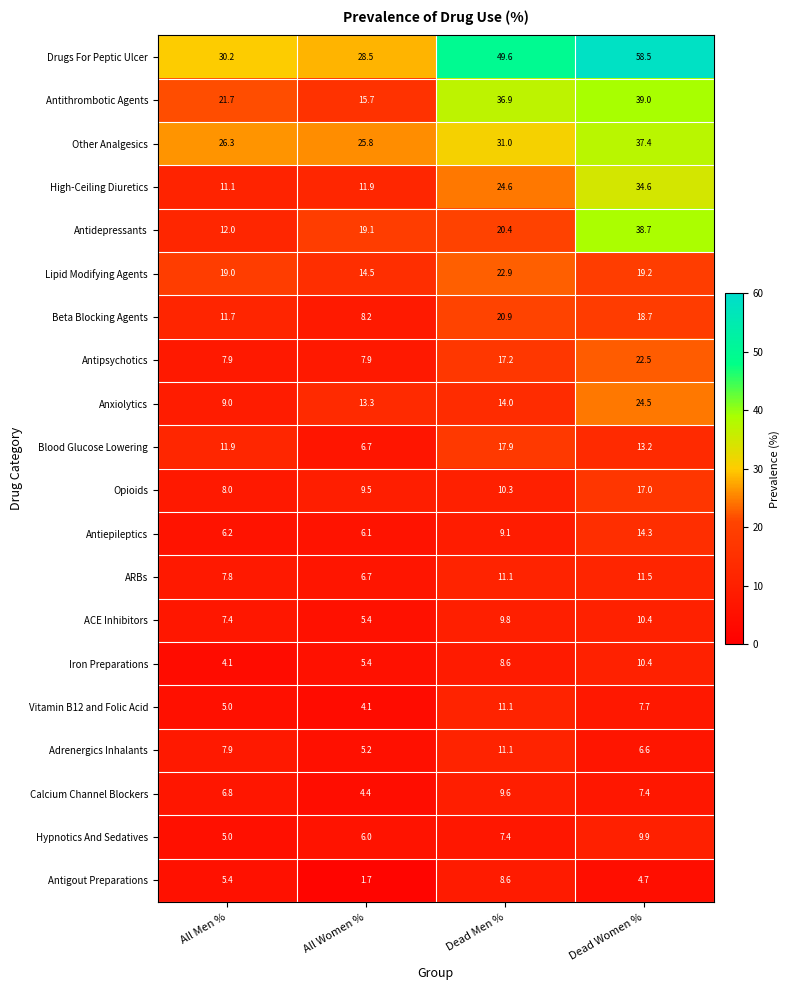

True or false: Hypnotics And Sedatives has a value of 6.0 at All Women %.

True